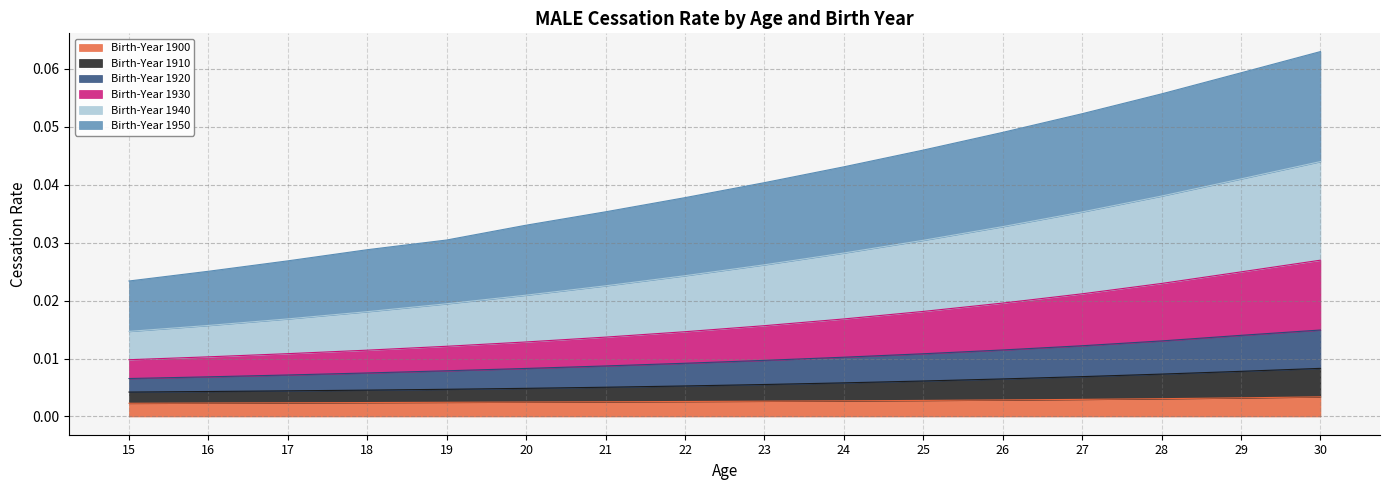

True or false: Birth-Year 1930 has a value of 0.0 at 29.

True